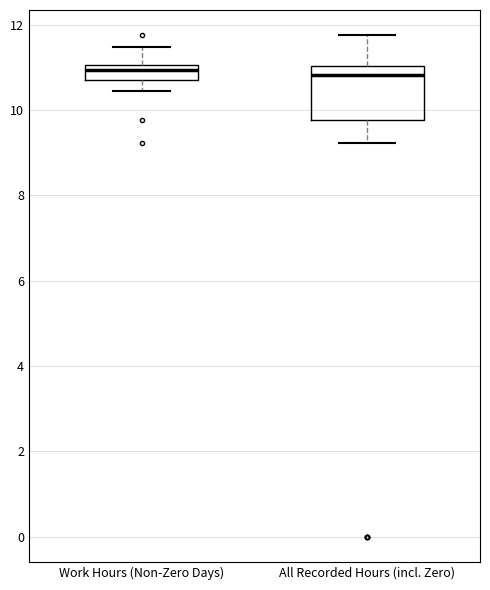

Where does the upper whisker of the box for All Recorded Hours (incl. Zero) end on the y-axis? The values are not printed on the chart, so give them approximately, as read against the axis.

11.8